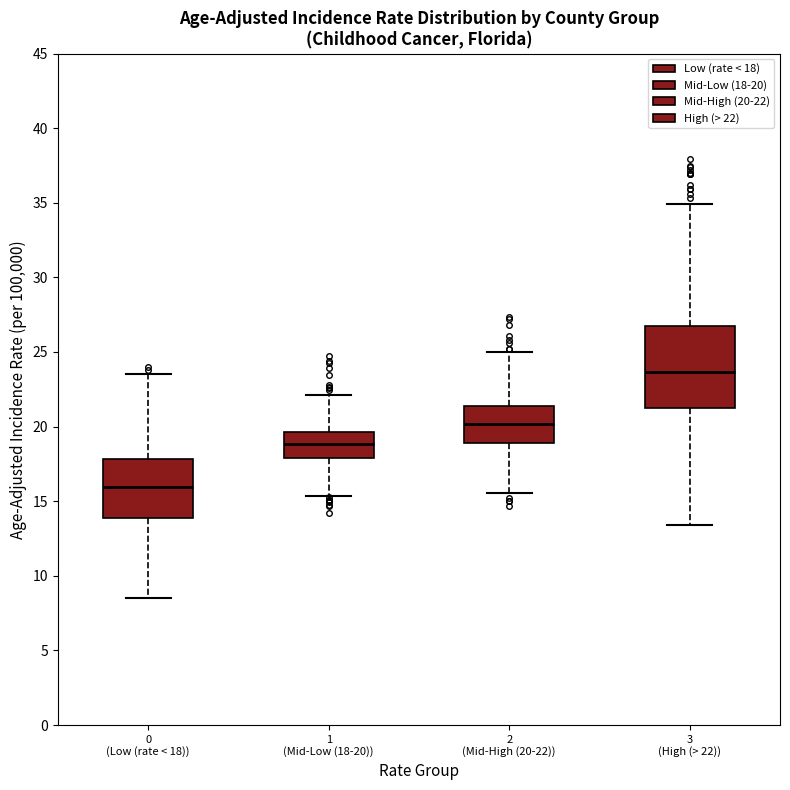

Comparing the boxes themselves (not the whiskers), which one is the tallest?

3 (High (> 22))